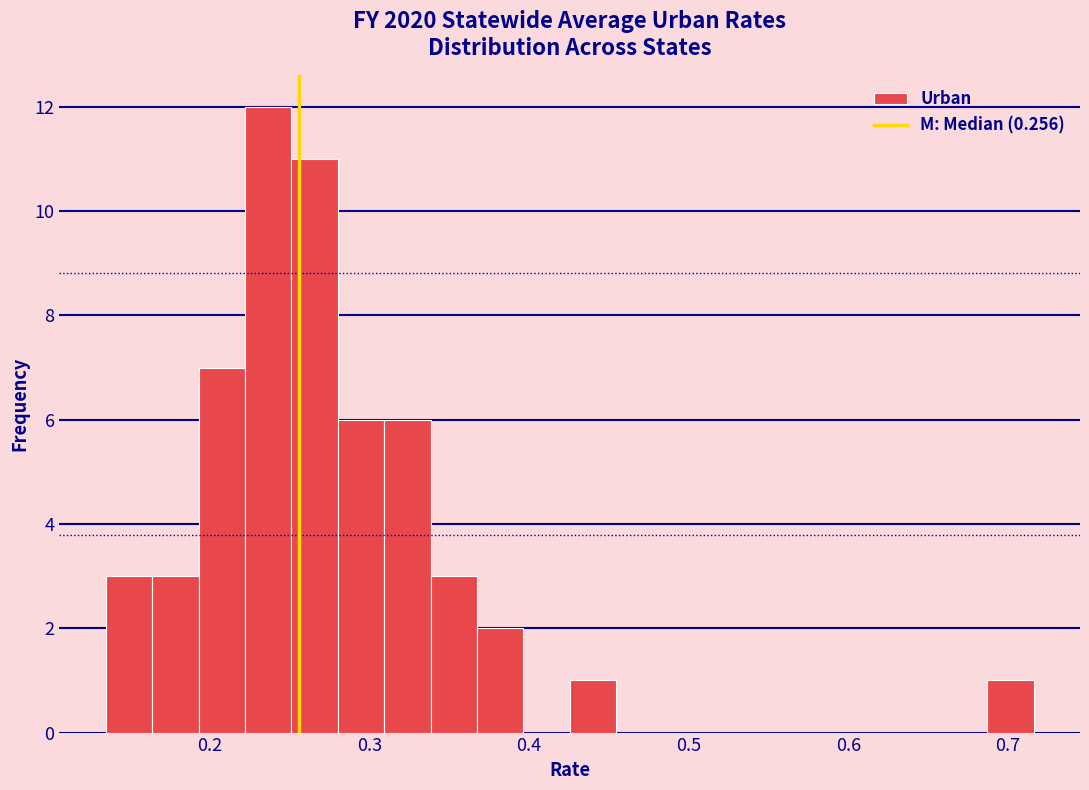

Around what value on the x-axis is the tallest bar? Give the approximate position of its centre, as read against the axis.

0.24